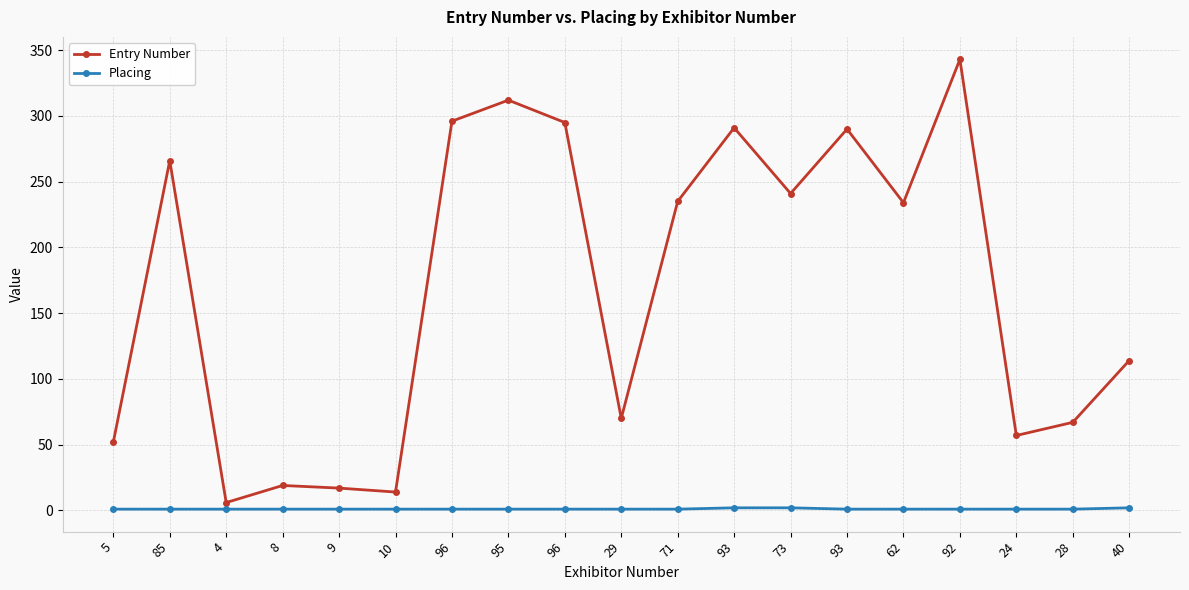

At which category does Entry Number reach its first local valley?

4